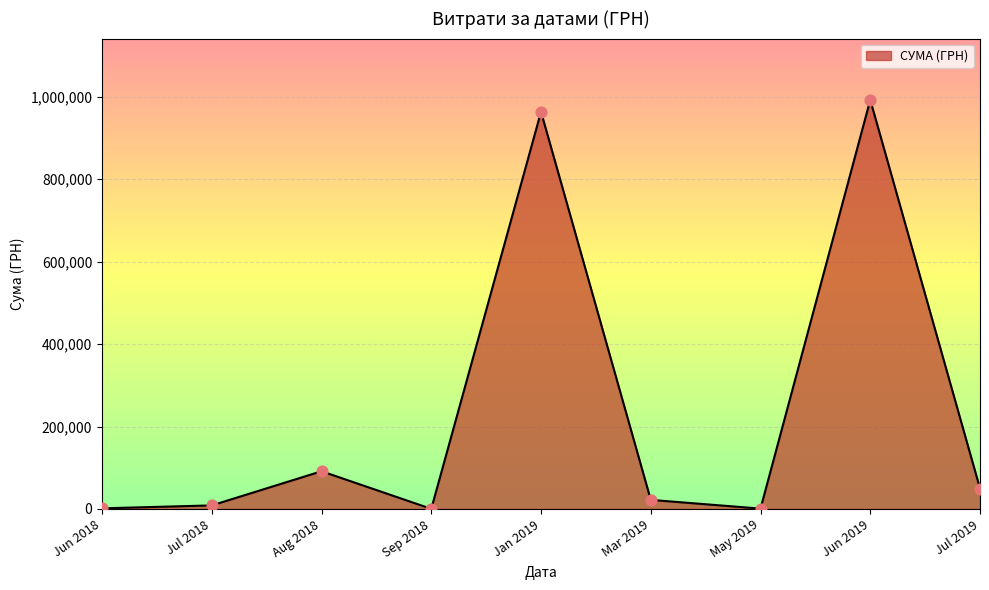

Which has a higher value, Jul 2019 or Jun 2019?

Jun 2019